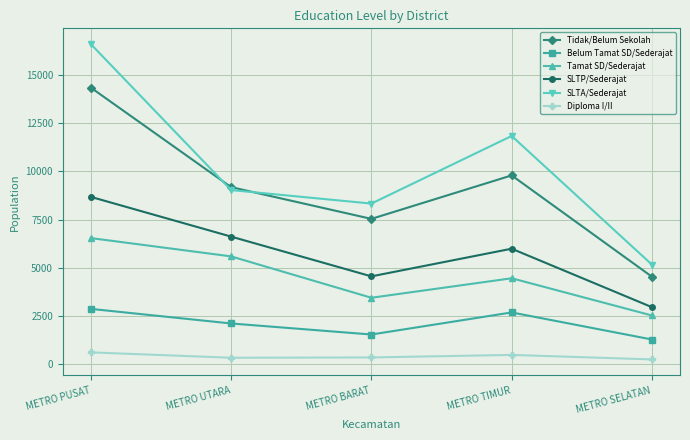

The SLTP/Sederajat series shows 6613 at METRO UTARA. True or false?

True